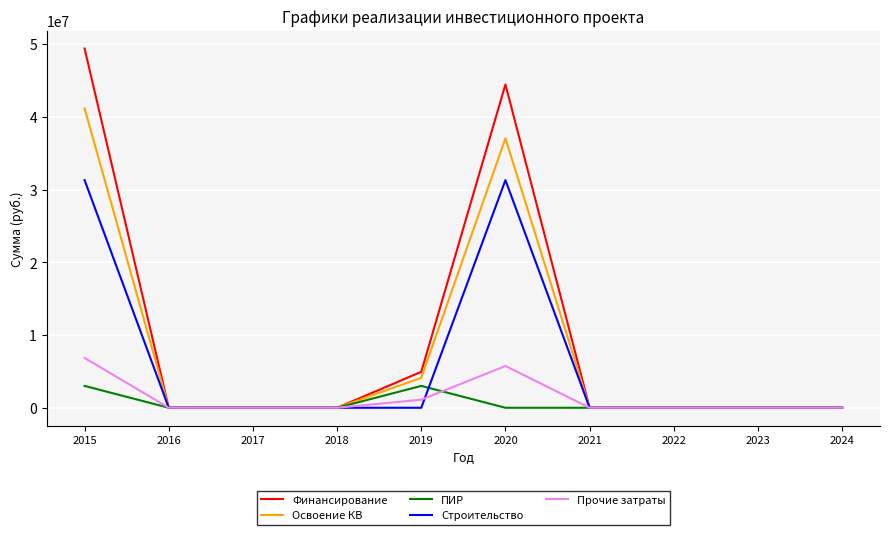

Count the Прочие затраты values in the range 0 to 1110545.

8